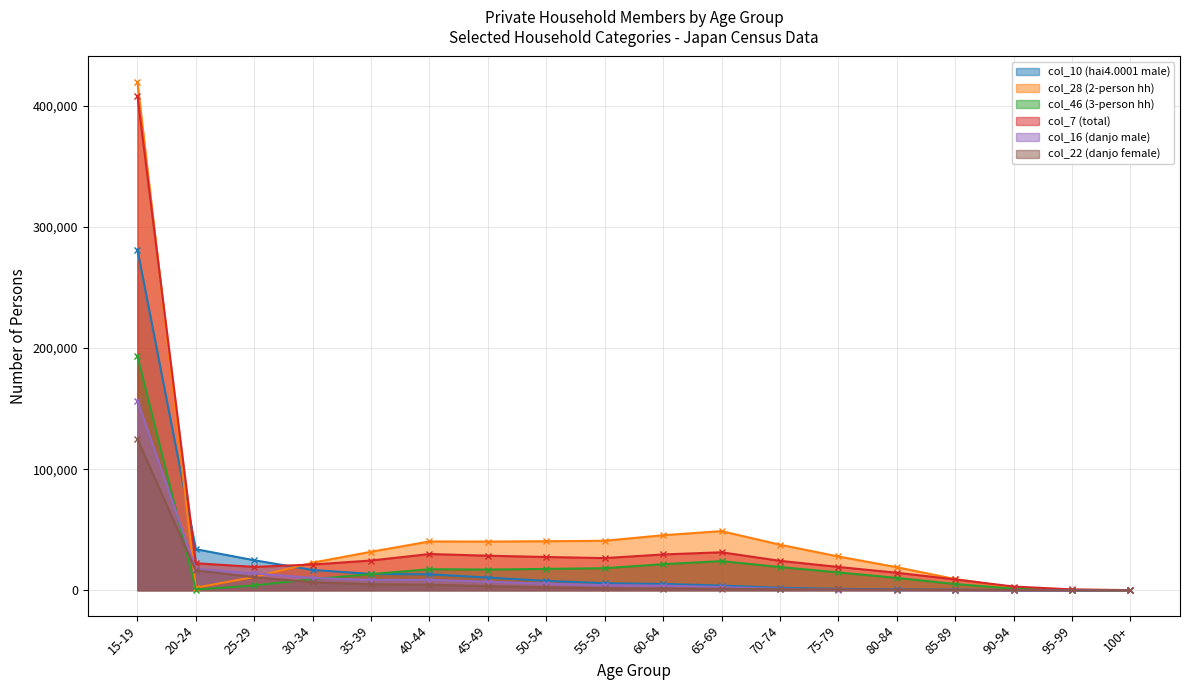

What is the maximum value shown in the chart?

419863